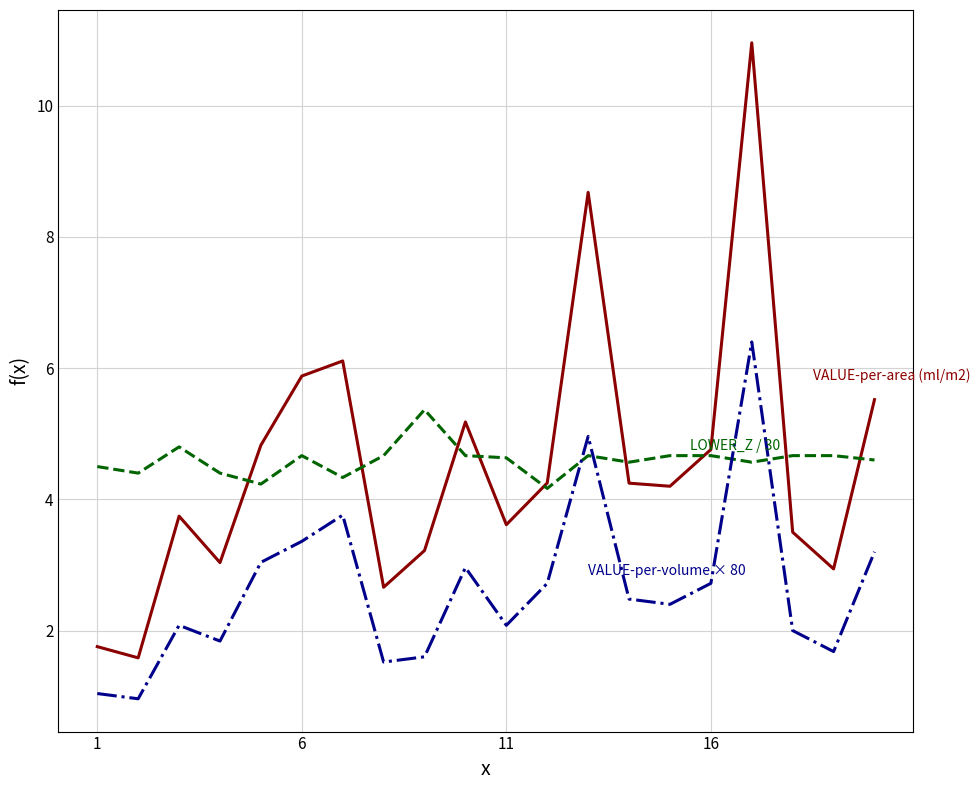

What is the minimum value shown in the chart?

1.0